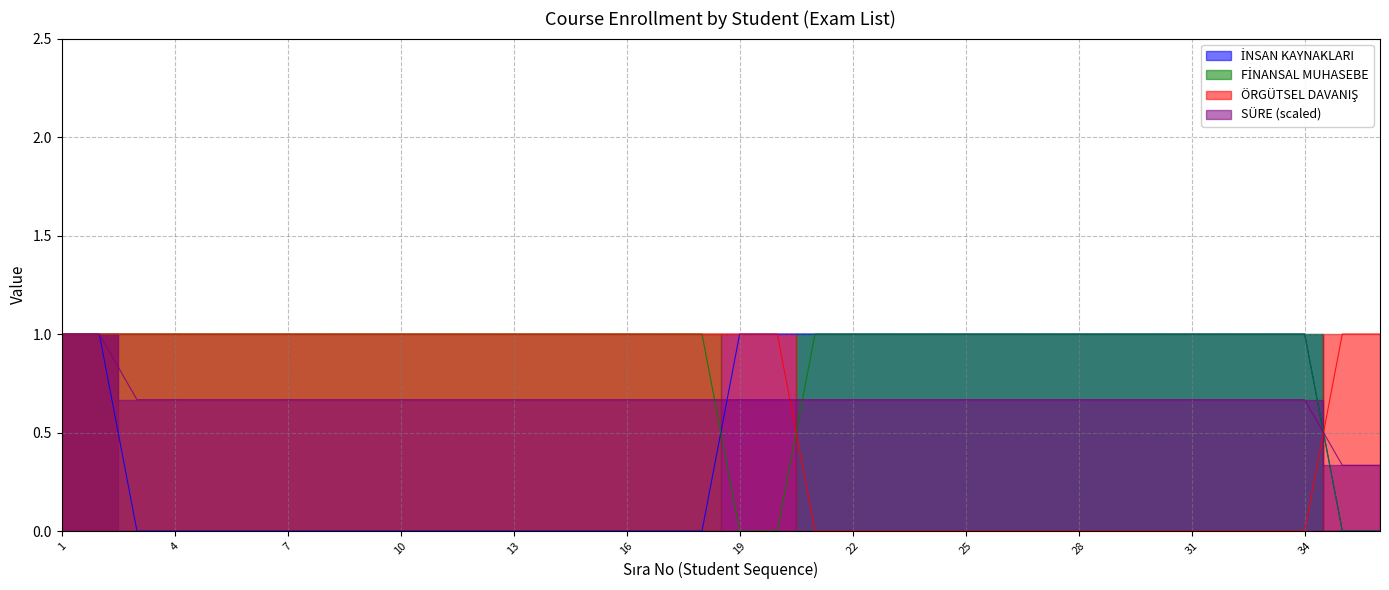

Reading left to right, what are all the values shown in this chart?

INS_KAY: 1=1.0	2=1.0	3=0.0	4=0.0	5=0.0	6=0.0	7=0.0	8=0.0	9=0.0	10=0.0	11=0.0	12=0.0	13=0.0	14=0.0	15=0.0	16=0.0	17=0.0	18=0.0	19=1.0	20=1.0	21=1.0	22=1.0	23=1.0	24=1.0	25=1.0	26=1.0	27=1.0	28=1.0	29=1.0	30=1.0	31=1.0	32=1.0	33=1.0	34=1.0	35=0.0	36=0.0
FIN_MUH: 1=1.0	2=1.0	3=1.0	4=1.0	5=1.0	6=1.0	7=1.0	8=1.0	9=1.0	10=1.0	11=1.0	12=1.0	13=1.0	14=1.0	15=1.0	16=1.0	17=1.0	18=1.0	19=0.0	20=0.0	21=1.0	22=1.0	23=1.0	24=1.0	25=1.0	26=1.0	27=1.0	28=1.0	29=1.0	30=1.0	31=1.0	32=1.0	33=1.0	34=1.0	35=0.0	36=0.0
ORG_DAV: 1=1.0	2=1.0	3=1.0	4=1.0	5=1.0	6=1.0	7=1.0	8=1.0	9=1.0	10=1.0	11=1.0	12=1.0	13=1.0	14=1.0	15=1.0	16=1.0	17=1.0	18=1.0	19=1.0	20=1.0	21=0.0	22=0.0	23=0.0	24=0.0	25=0.0	26=0.0	27=0.0	28=0.0	29=0.0	30=0.0	31=0.0	32=0.0	33=0.0	34=0.0	35=1.0	36=1.0
SURE: 1=1.0	2=1.0	3=0.7	4=0.7	5=0.7	6=0.7	7=0.7	8=0.7	9=0.7	10=0.7	11=0.7	12=0.7	13=0.7	14=0.7	15=0.7	16=0.7	17=0.7	18=0.7	19=0.7	20=0.7	21=0.7	22=0.7	23=0.7	24=0.7	25=0.7	26=0.7	27=0.7	28=0.7	29=0.7	30=0.7	31=0.7	32=0.7	33=0.7	34=0.7	35=0.3	36=0.3